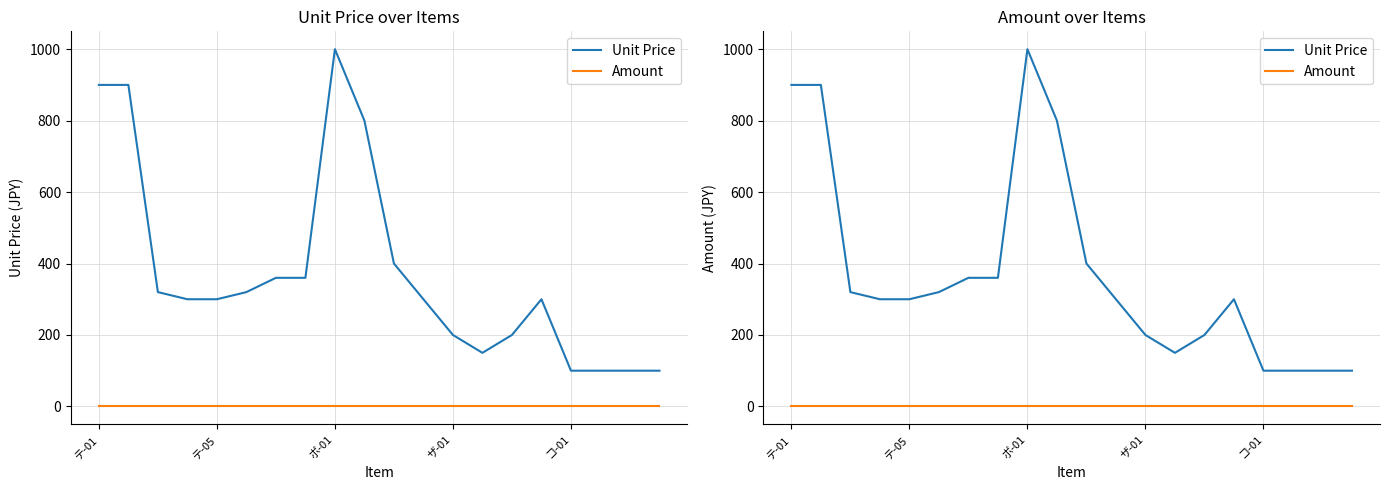

How many series are shown in this chart?

2